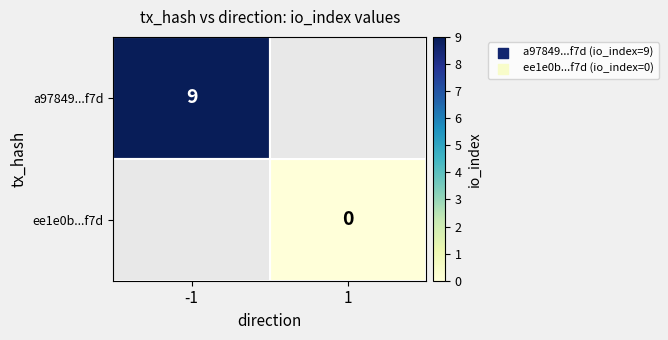

The a97849...f7d series shows 9 at -1. True or false?

True